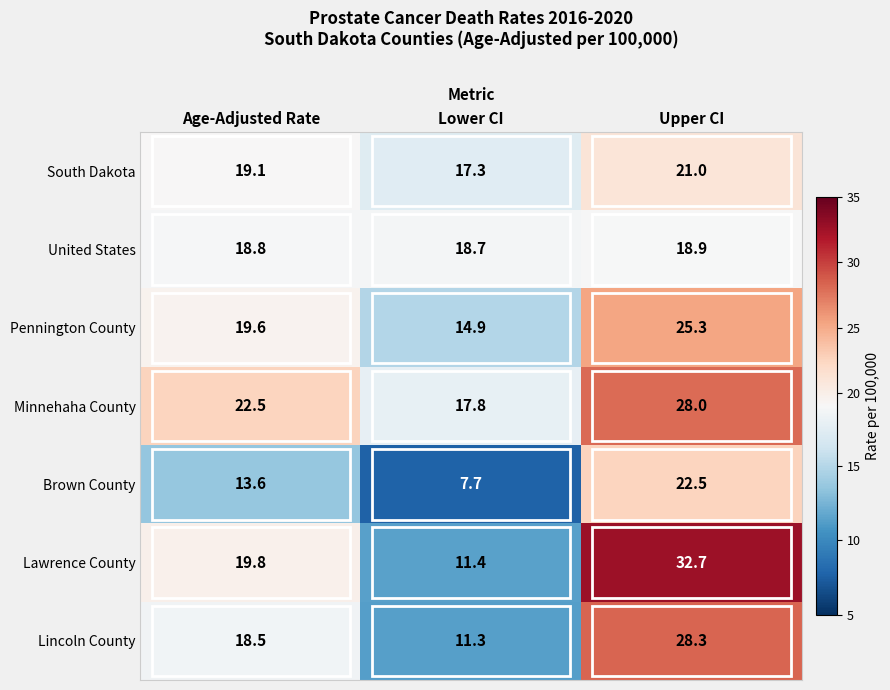

What is the difference between the second highest and minimum values in the South Dakota series?

1.8